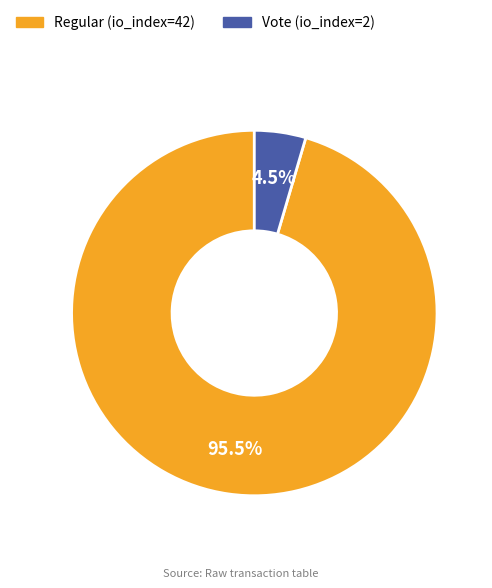

Which slice is the largest?

Regular (io_index=42)